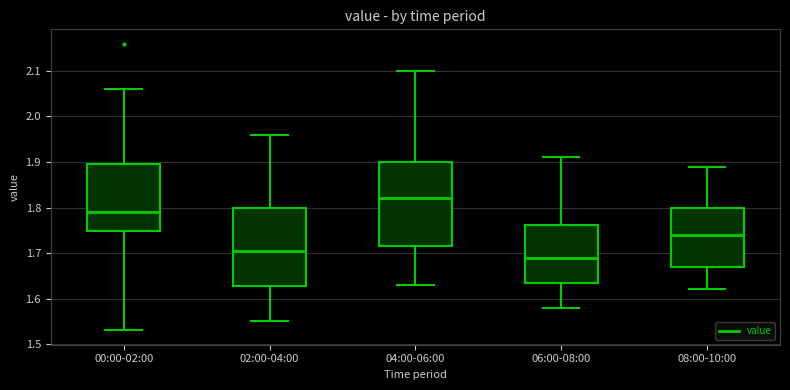

Which box is the tallest, from its lower edge to its upper edge?

04:00-06:00